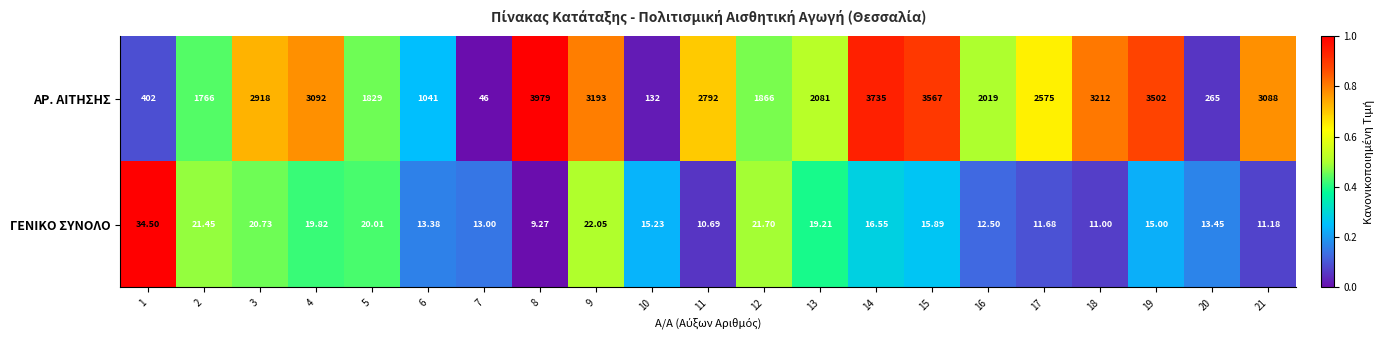

List the series in order of their peak value, highest first.

ΑΡ. ΑΙΤΗΣΗΣ, ΓΕΝΙΚΟ ΣΥΝΟΛΟ